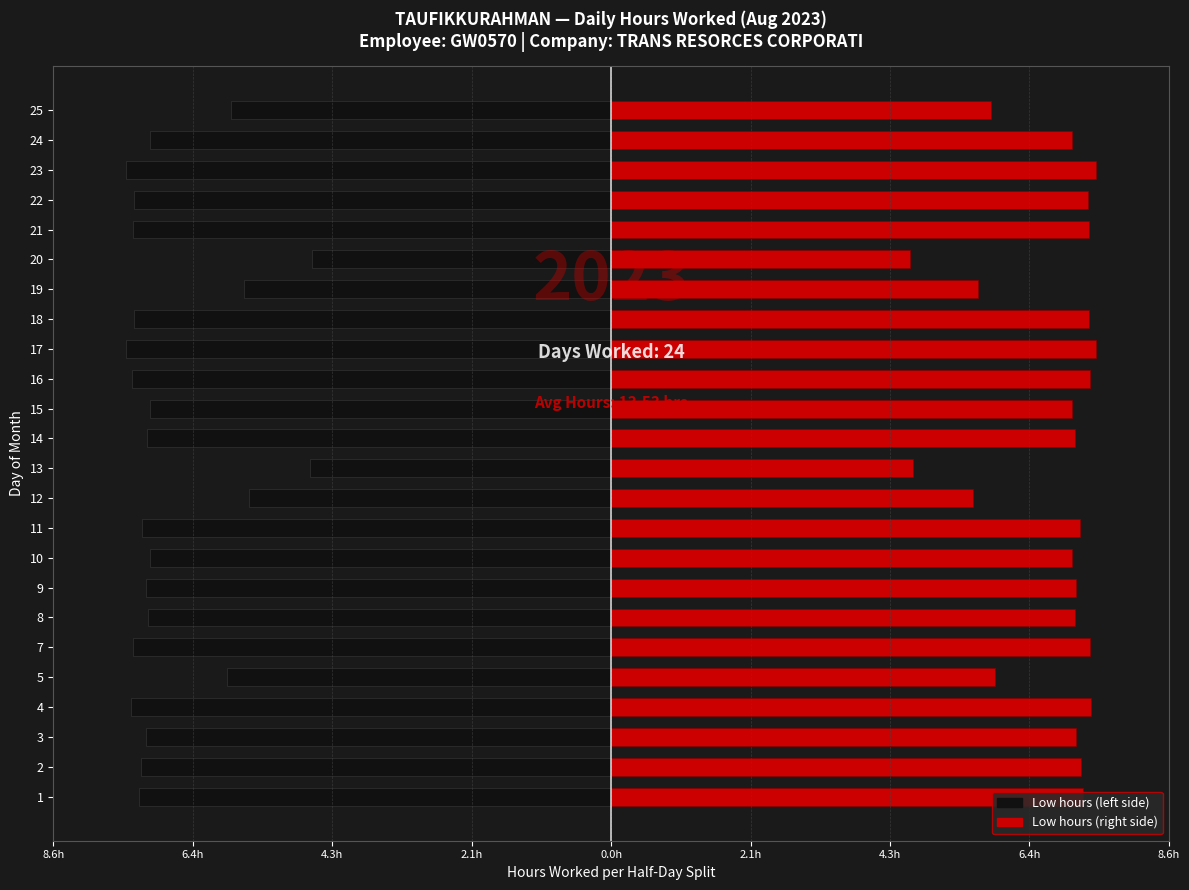

Is the value of Low (left) at 8 greater than the value of Low (right) at 17?

No